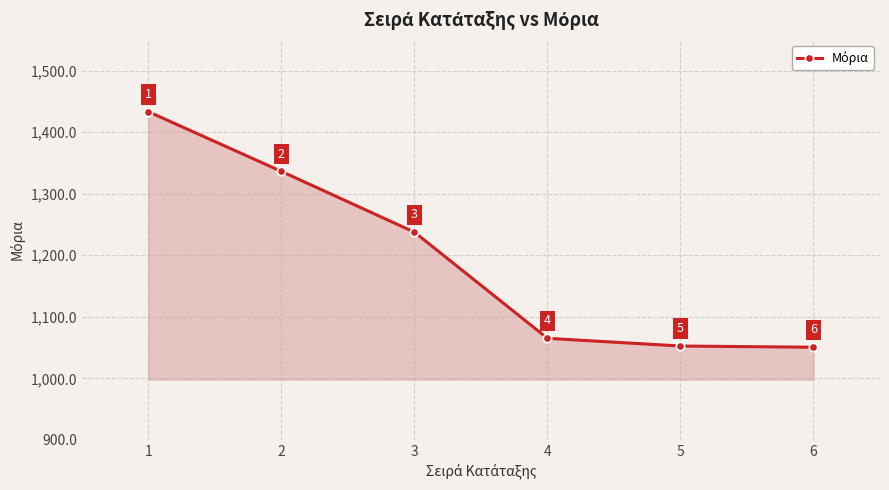

What is the average value?

1195.9